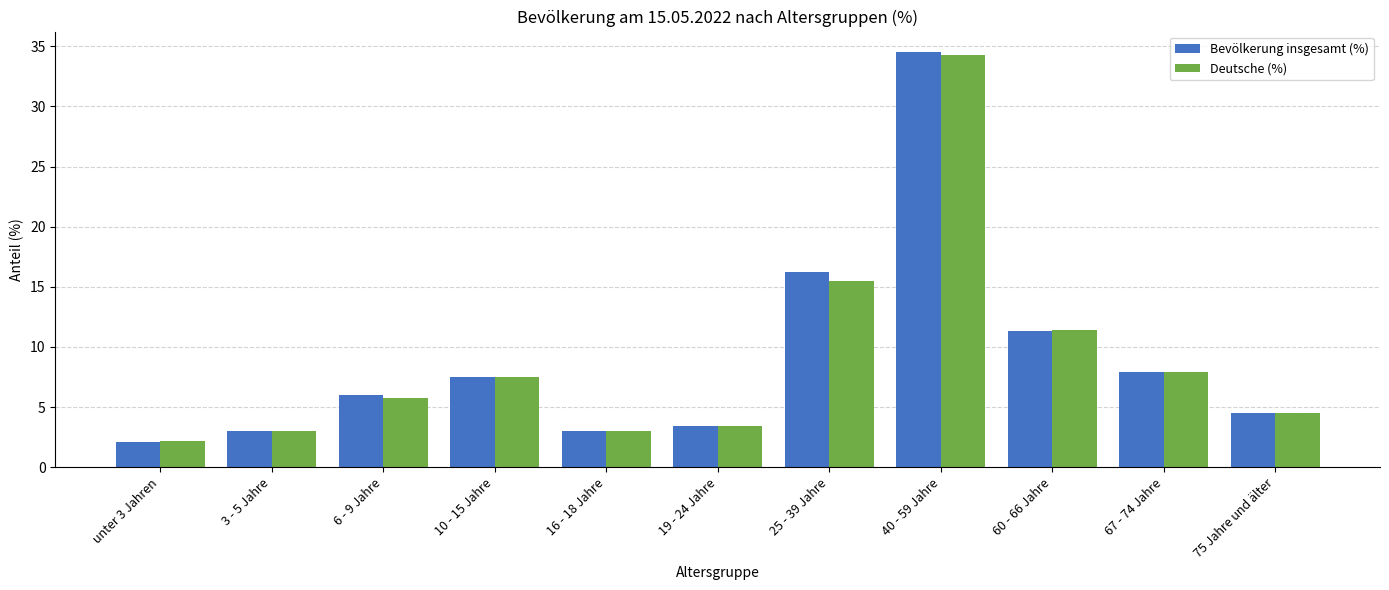

Which series changed the most between 25 - 39 Jahre and 67 - 74 Jahre?

Bevölkerung insgesamt (%)